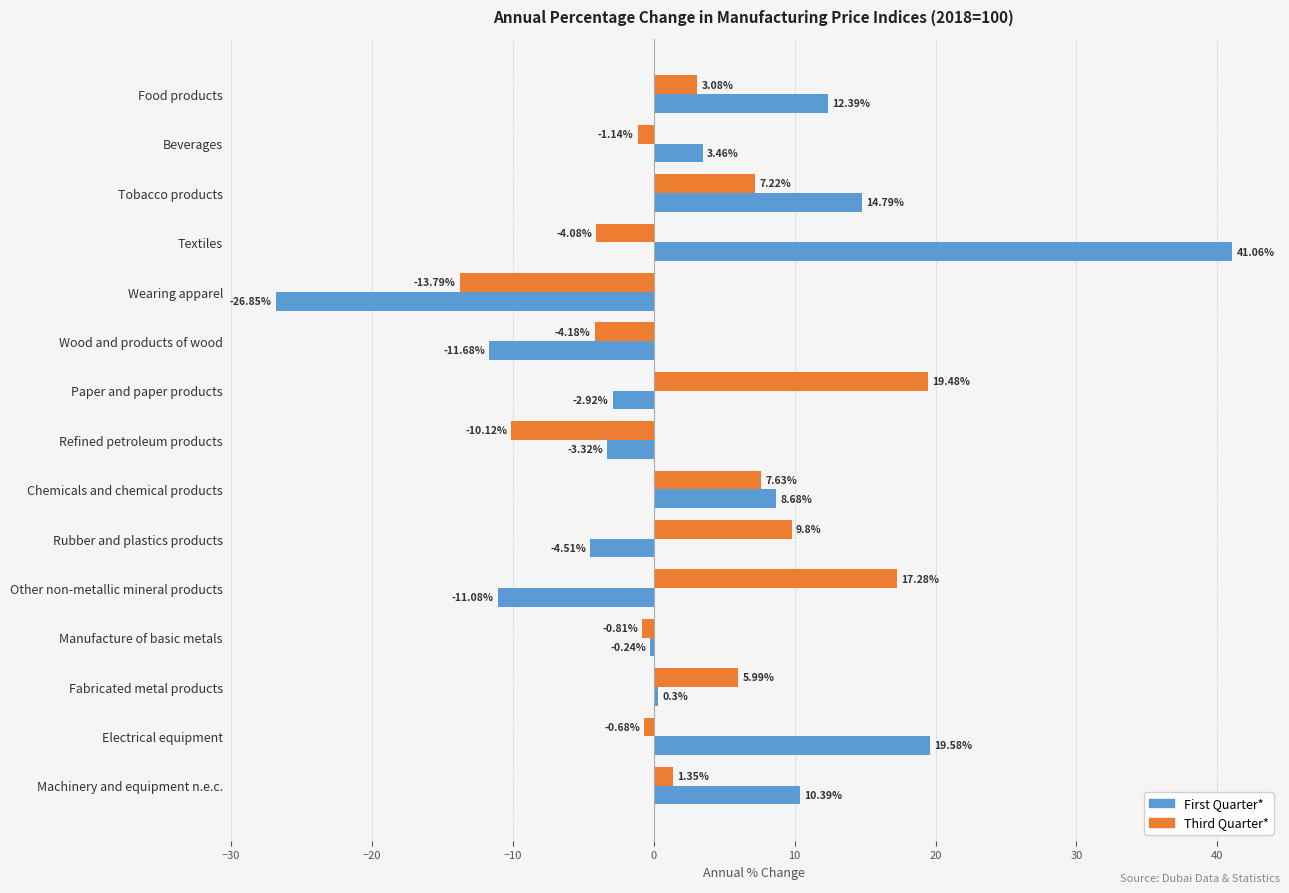

What are all the series names shown in the legend?

First Quarter*, Third Quarter*